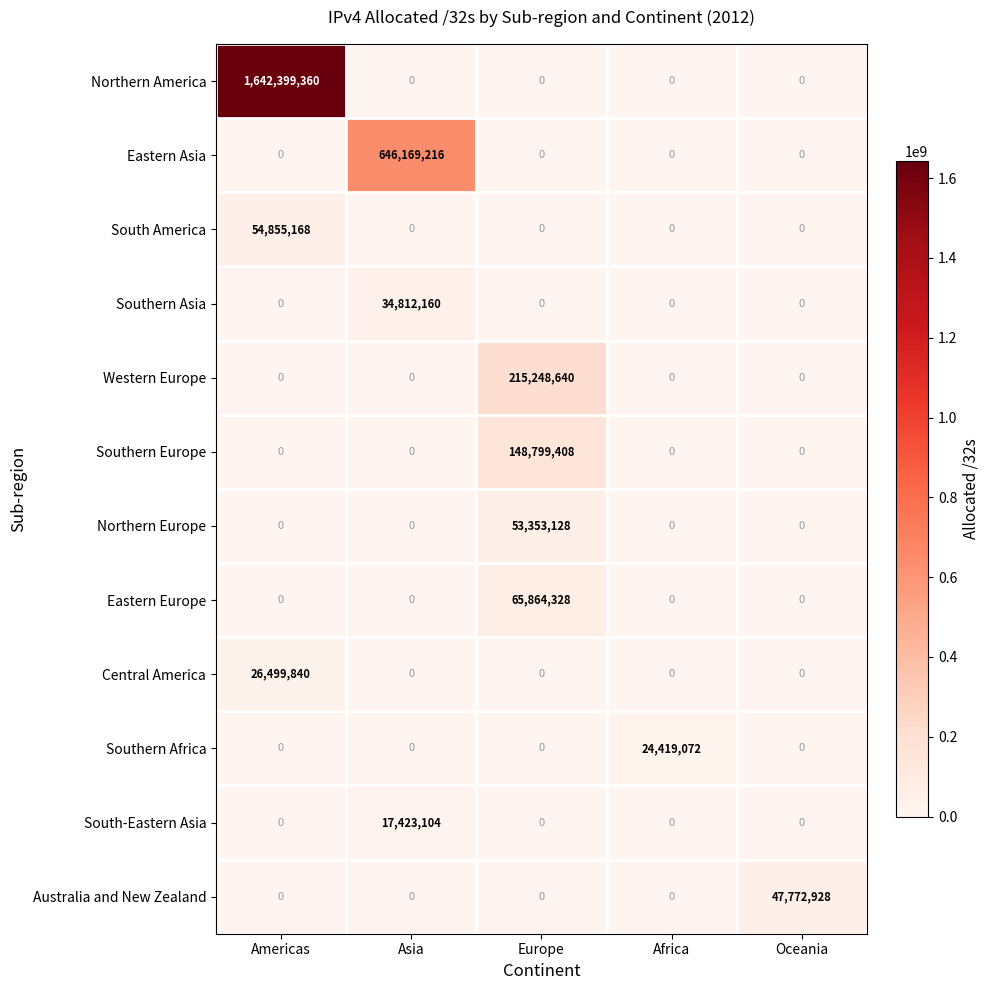

Count the number of data series in this chart.

12